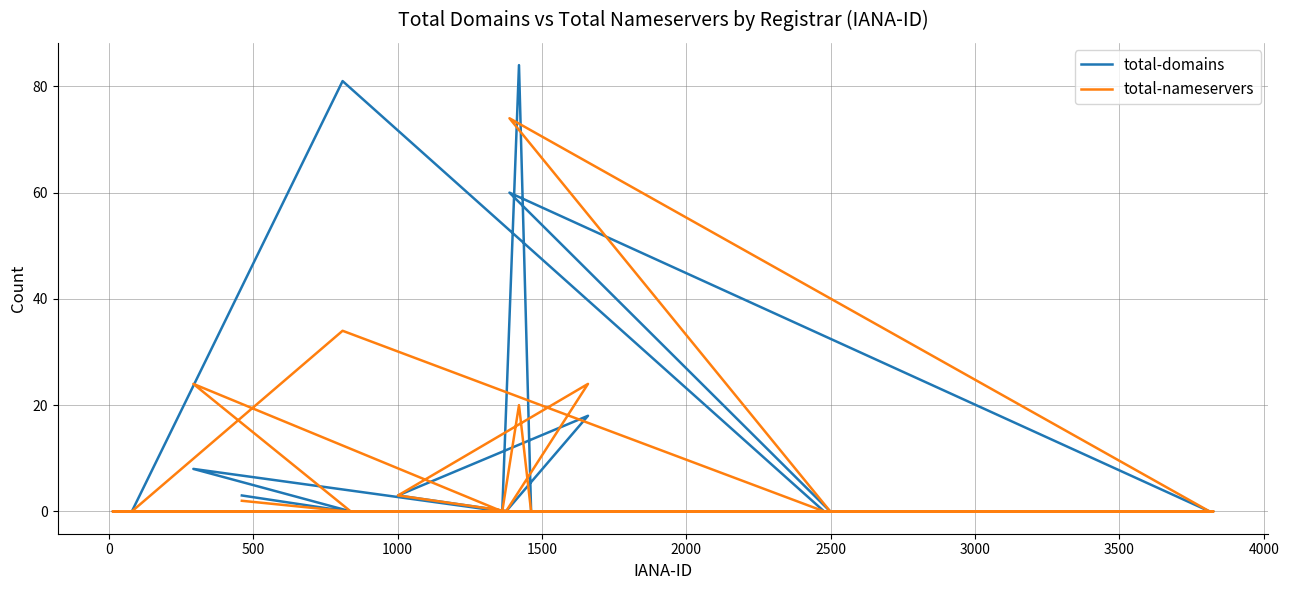

Rank the series by their average value, from highest to lowest.

total-domains, total-nameservers